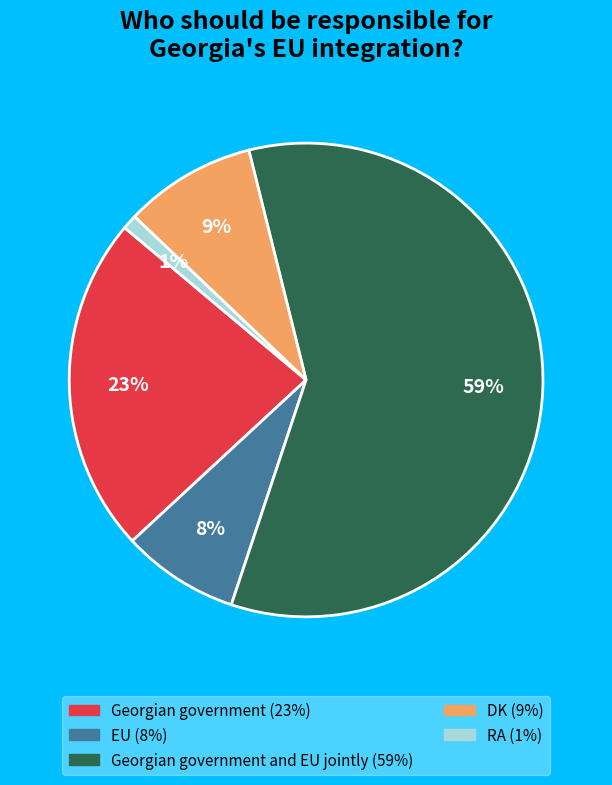

Does any single category account for the majority?

Yes